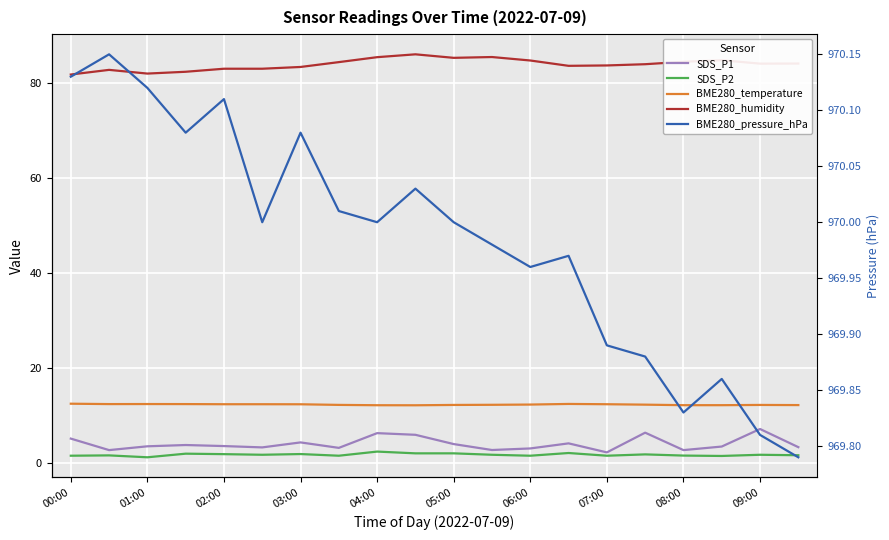

True or false: SDS_P1 and BME280_pressure_hPa cross at least once.

False